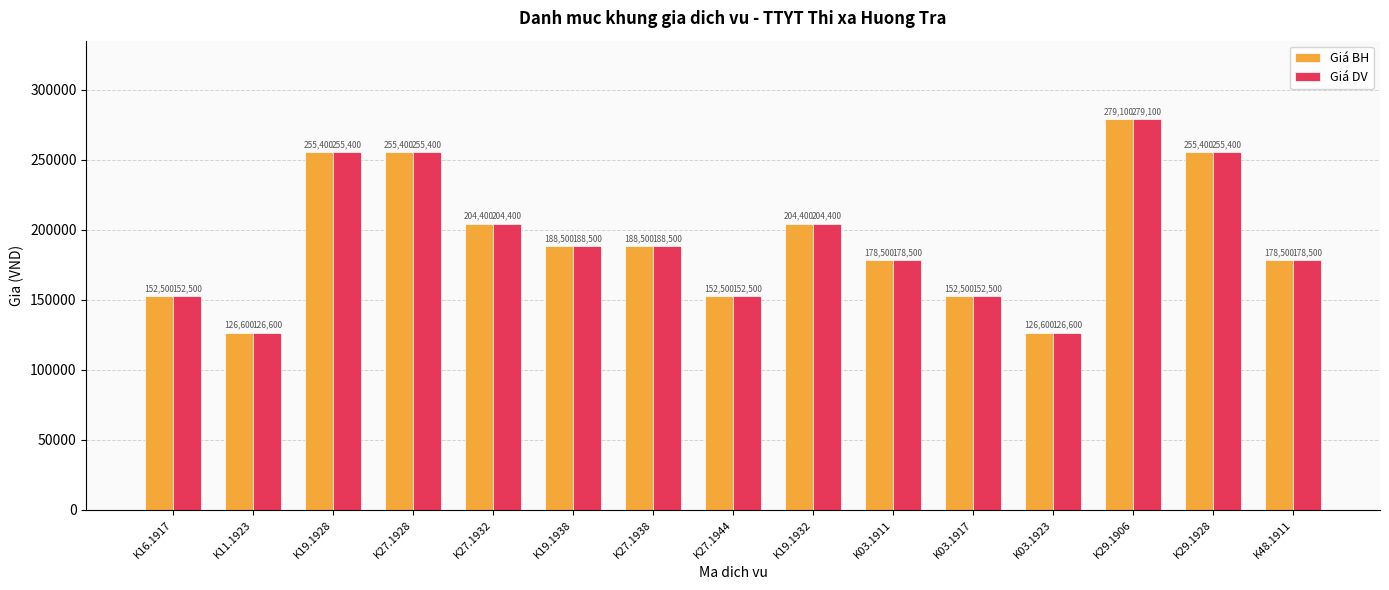

What is the average value of the Giá DV series?

193253